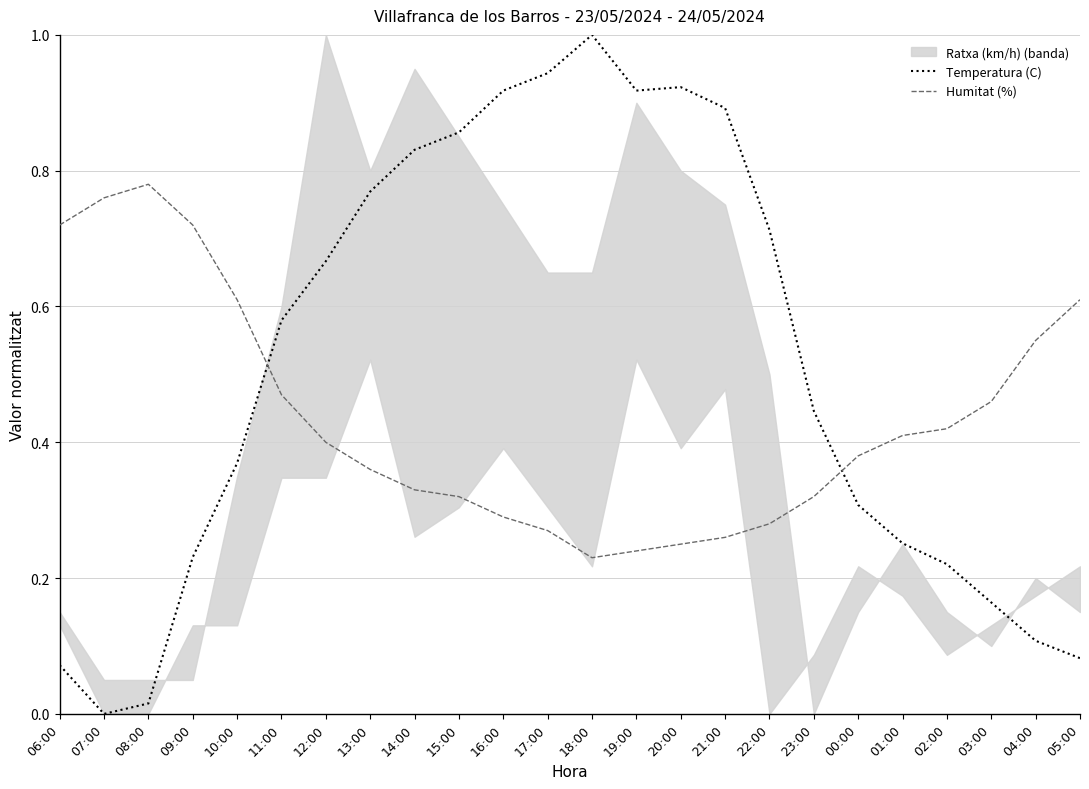

True or false: Humitat (%) and Temperatura (C) cross at least once.

True